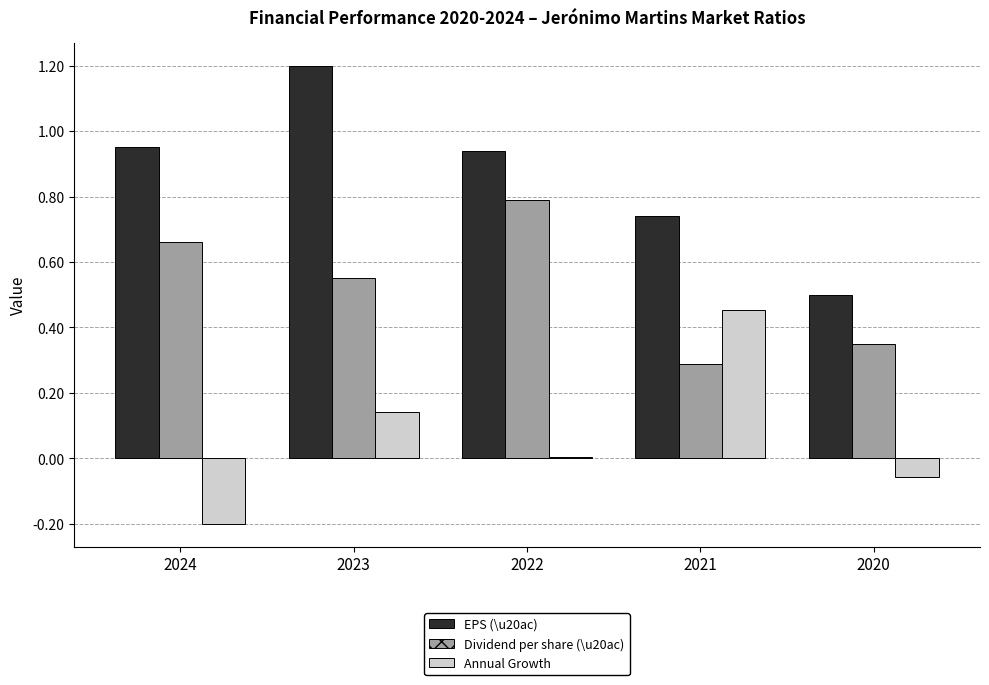

Read the EPS (\u20ac) value at 2023.

1.2